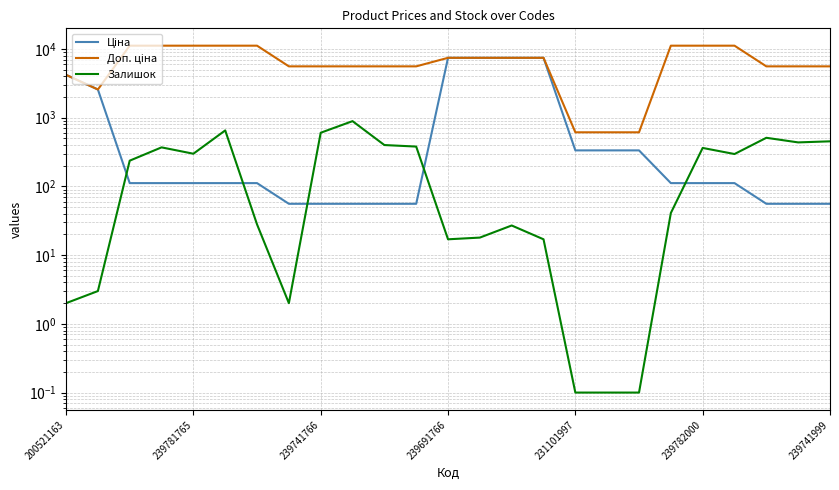

Is this an area chart (filled region under the line)?

No